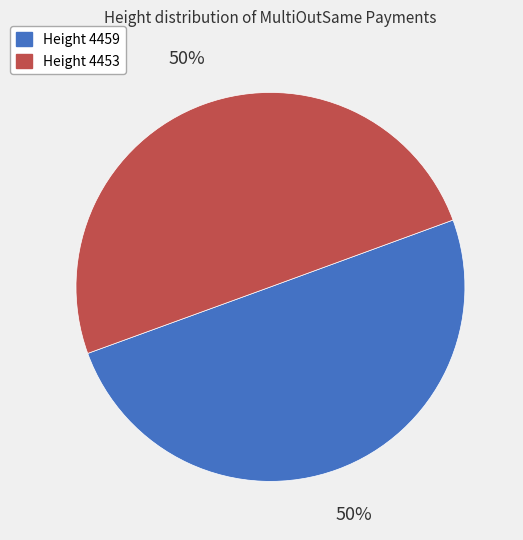

What is the ratio of the value at Height 4459 to the value at Height 4453?

1.0